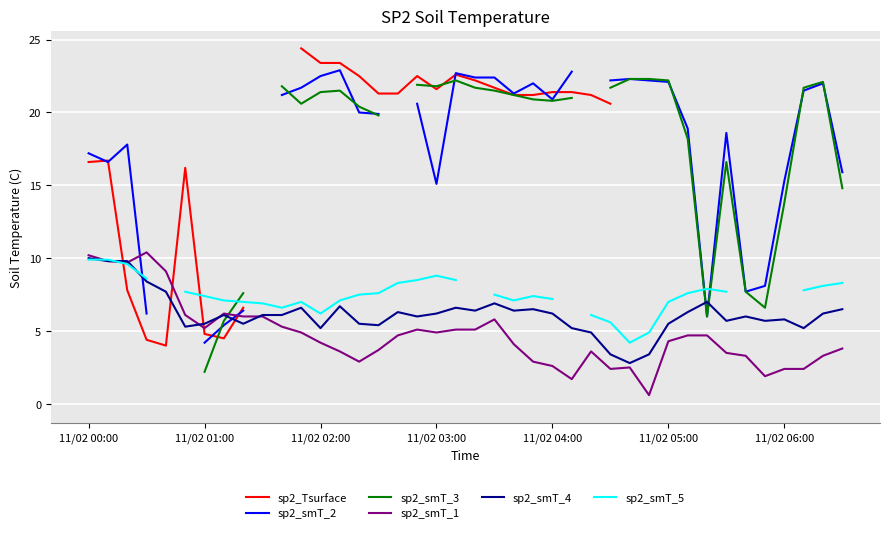

Where do sp2_smT_1 and sp2_smT_3 first cross each other?

7 and 8